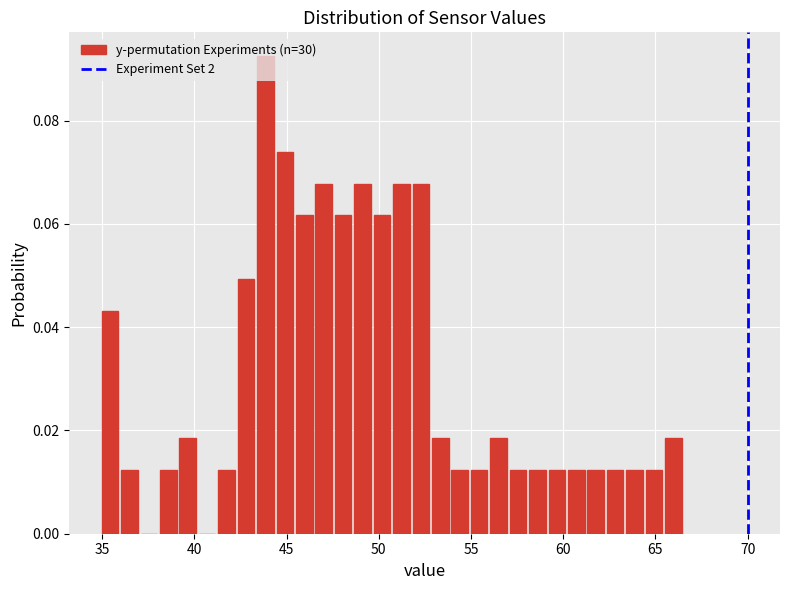

Read against the x-axis, roughly where is the centre of the tallest bar?

44.0